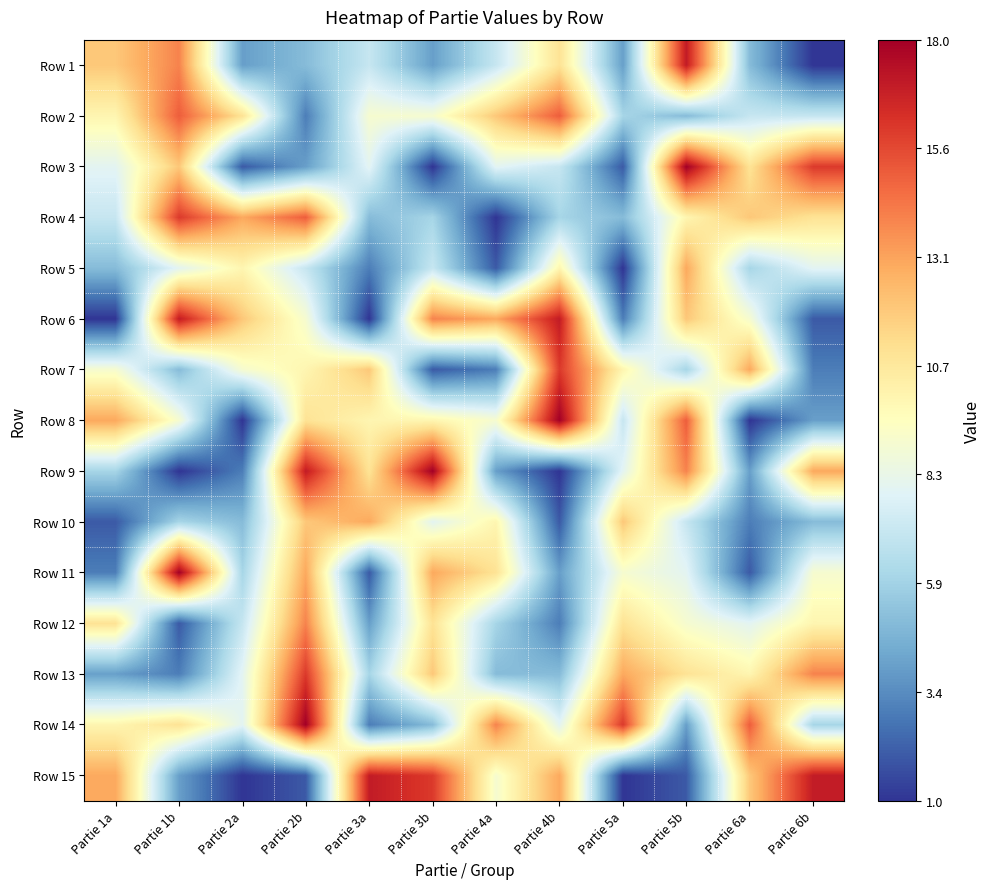

Which series has the largest total across all categories?

Row 14